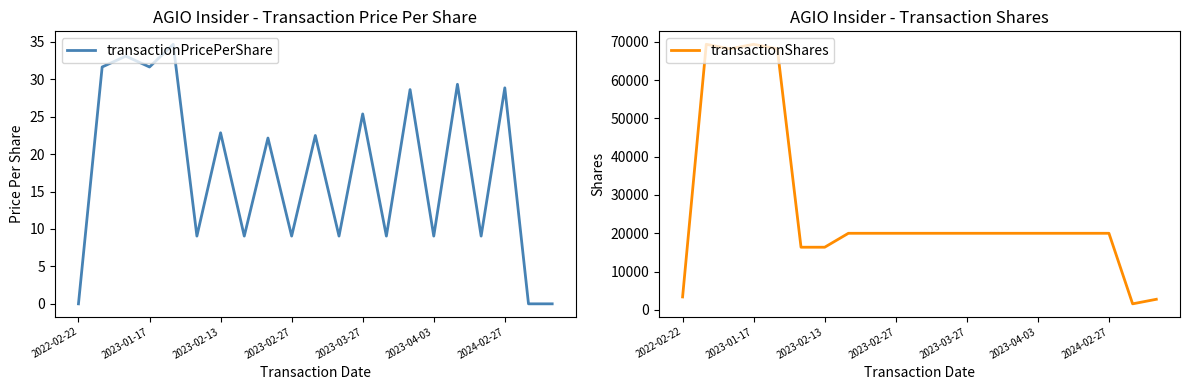

How many lines are shown in the chart?

2